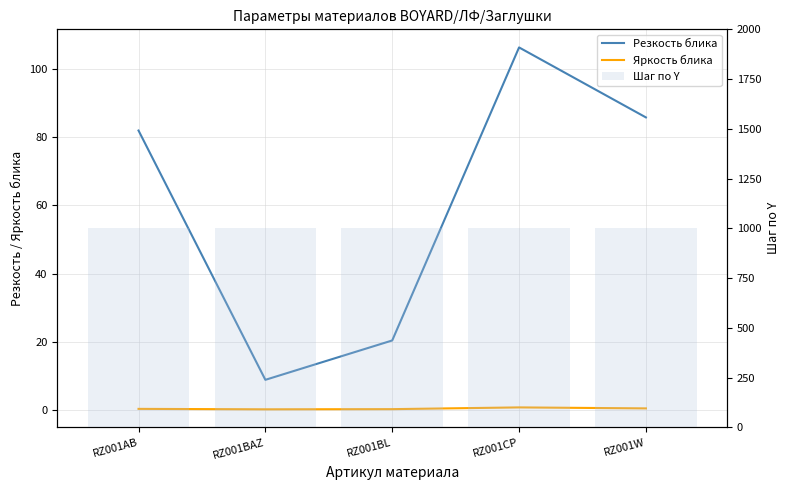

Count the number of categories in the chart.

5